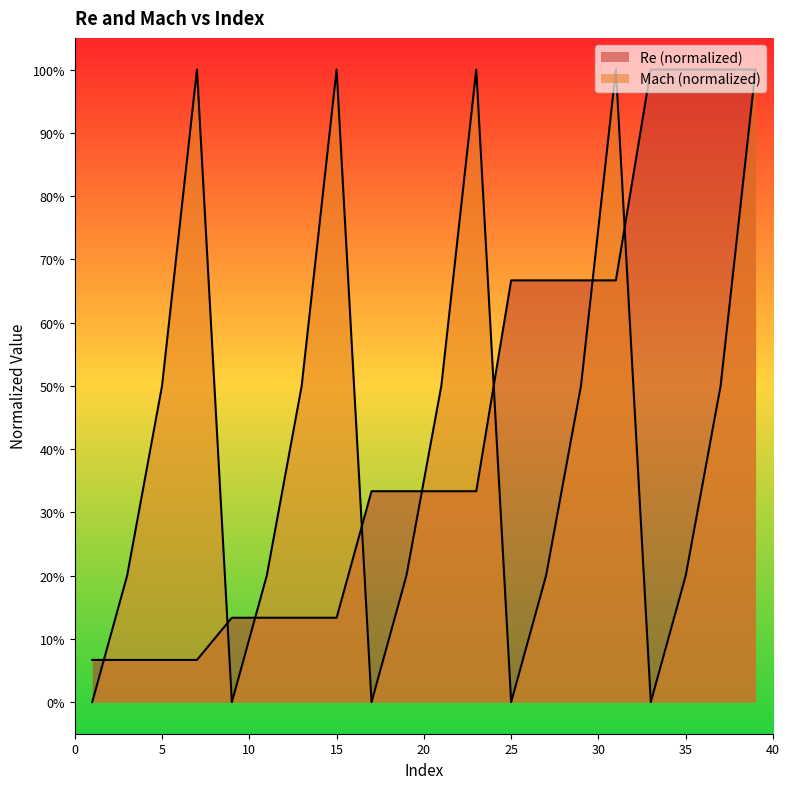

What are all the series names shown in the legend?

Re, Mach